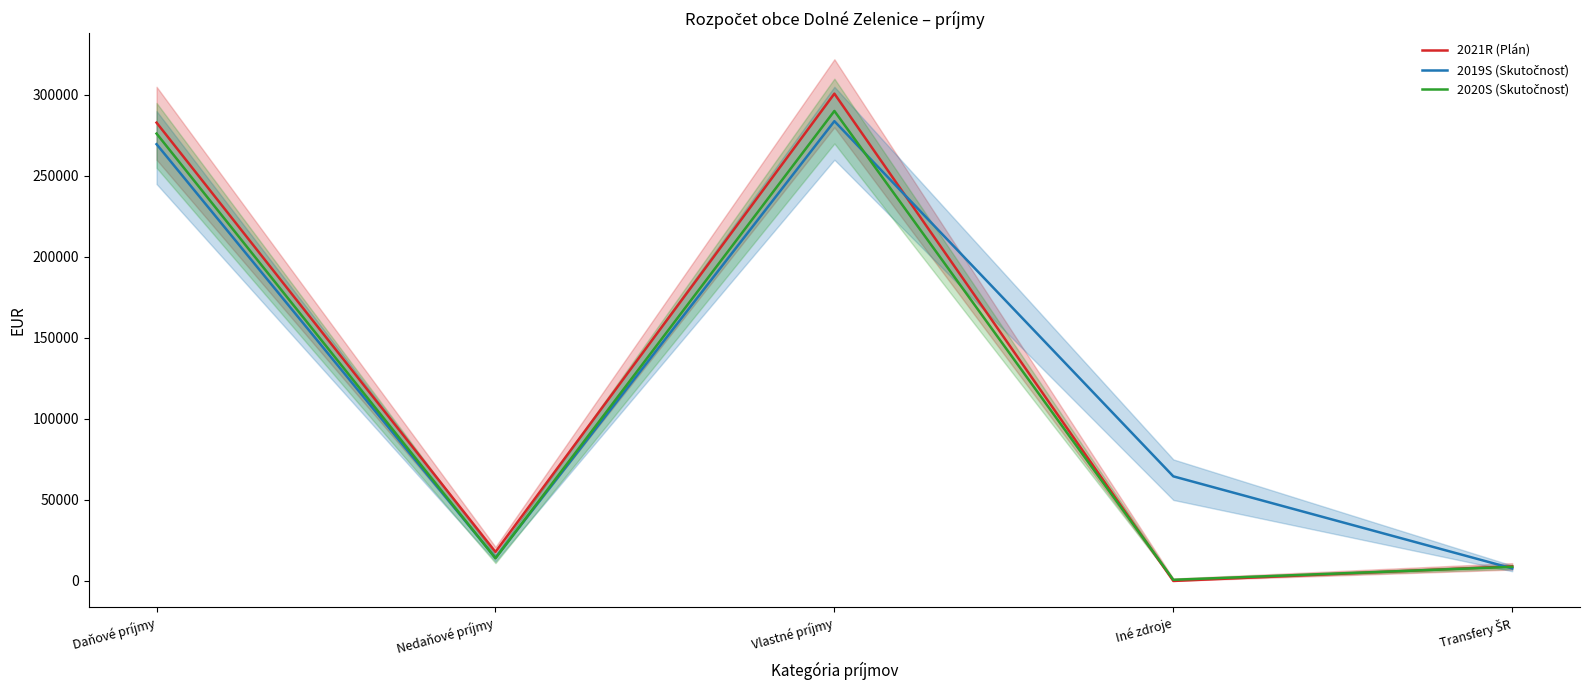

Reading left to right, transcribe all the data shown in this chart.

2021R (Plán): 282870.0	17900.0	300770.0	0.0	9000.0
2019S (Skutočnosť): 269576.1	14210.7	283786.8	64568.3	7748.2
2020S (Skutočnosť): 276111.5	13966.5	290078.1	720.0	8714.6